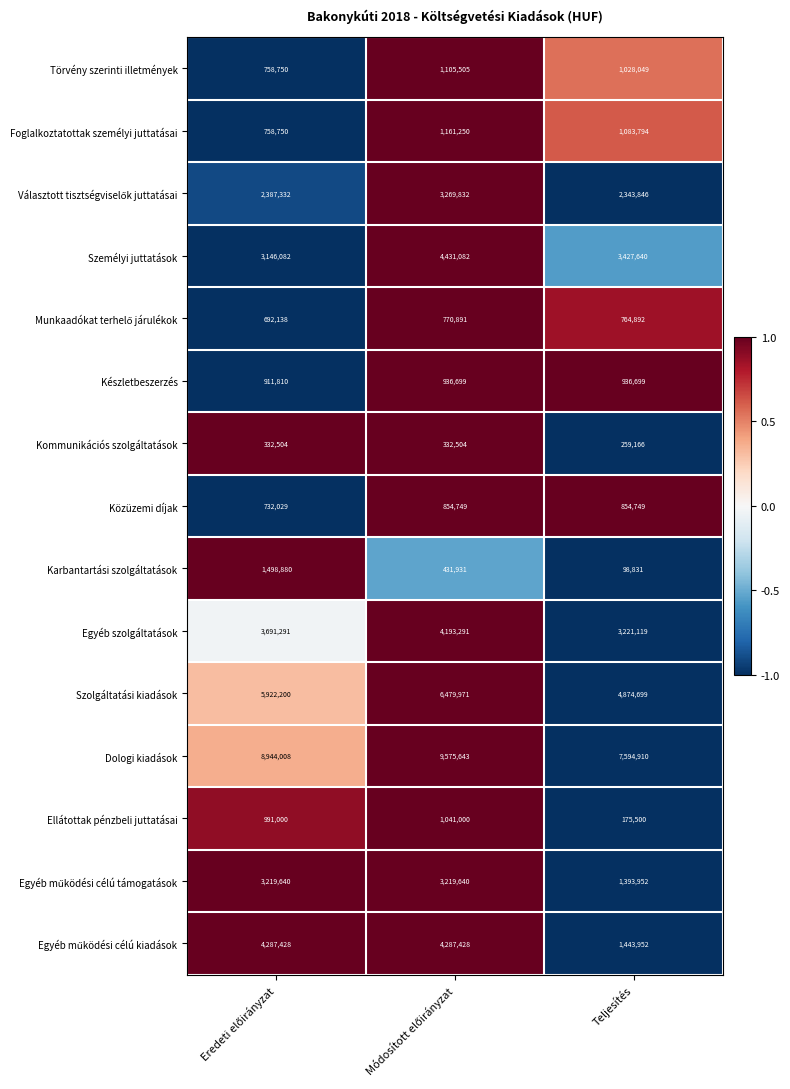

What is the sum of all Ellátottak pénzbeli juttatásai values?

2207500